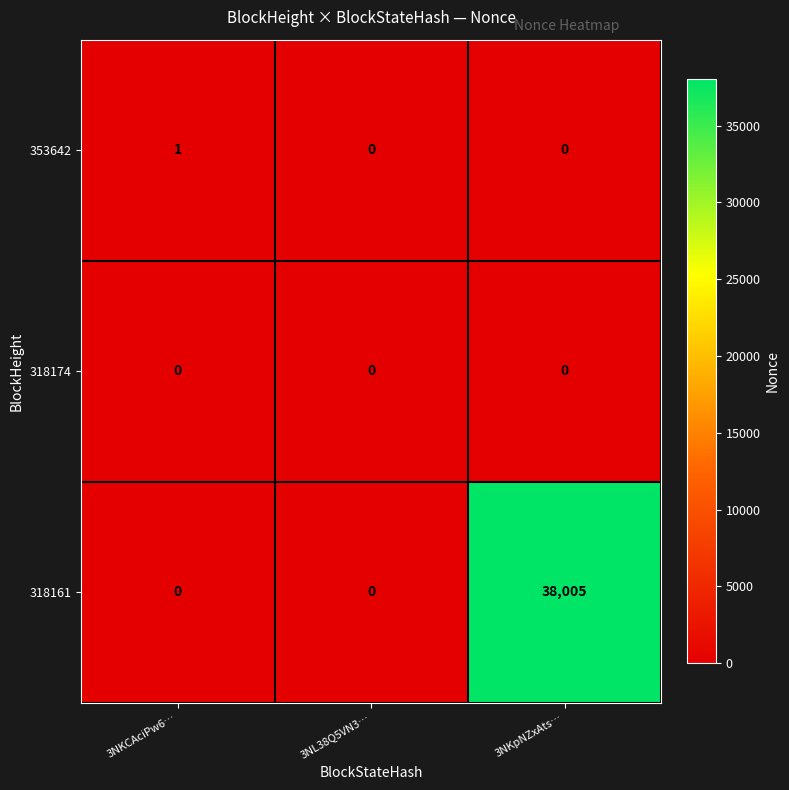

Reading right to left, extract all data points from this chart.

353642: 0	0	1
318174: 0	0	0
318161: 38005	0	0